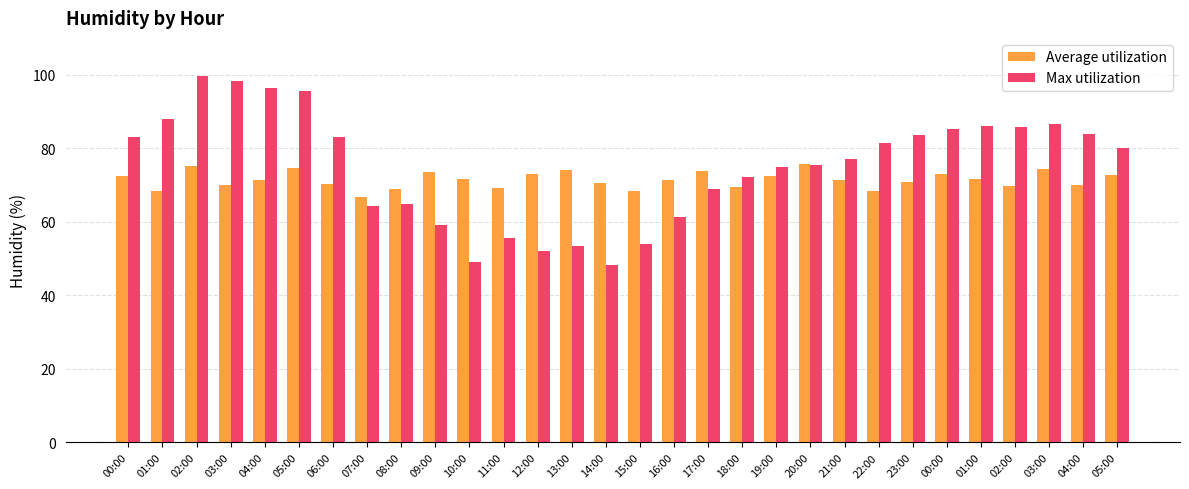

Does the chart contain any negative values?

No